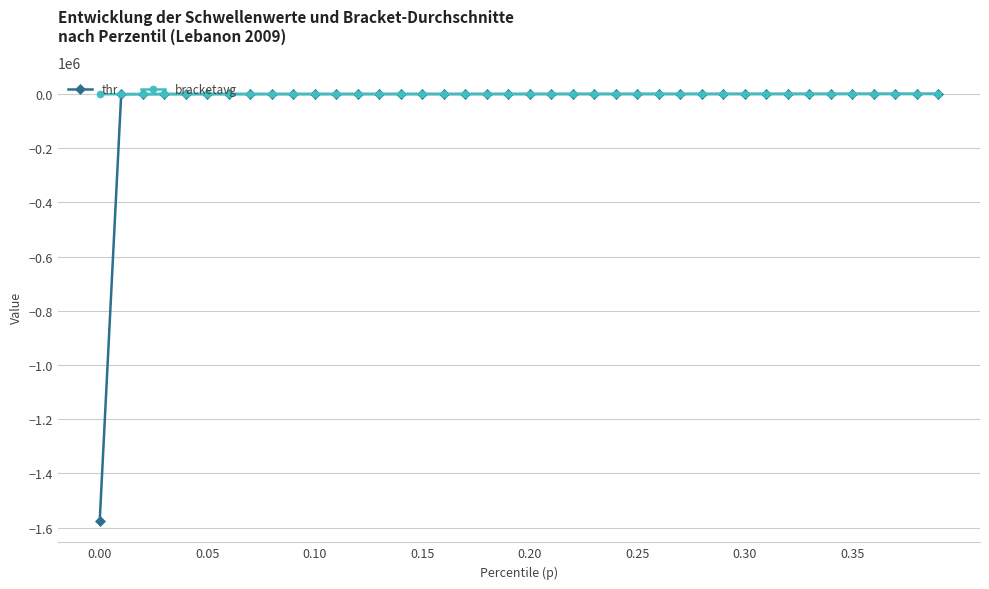

What is the lowest value of the thr series?

-1575594.7